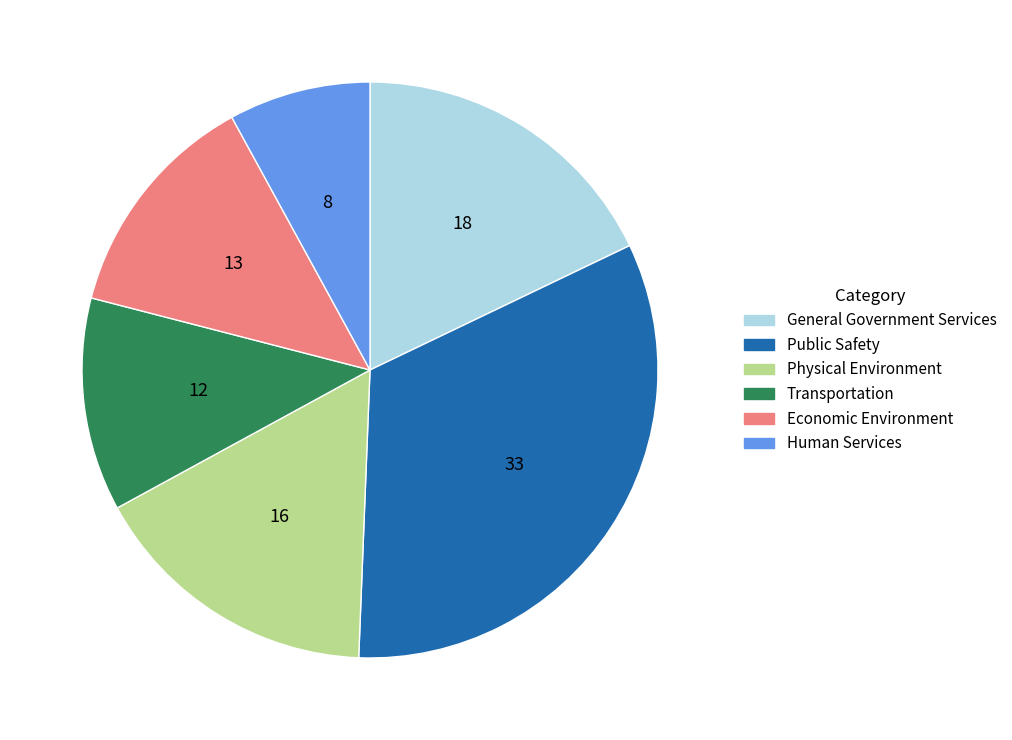

How many segments does this pie chart have?

6